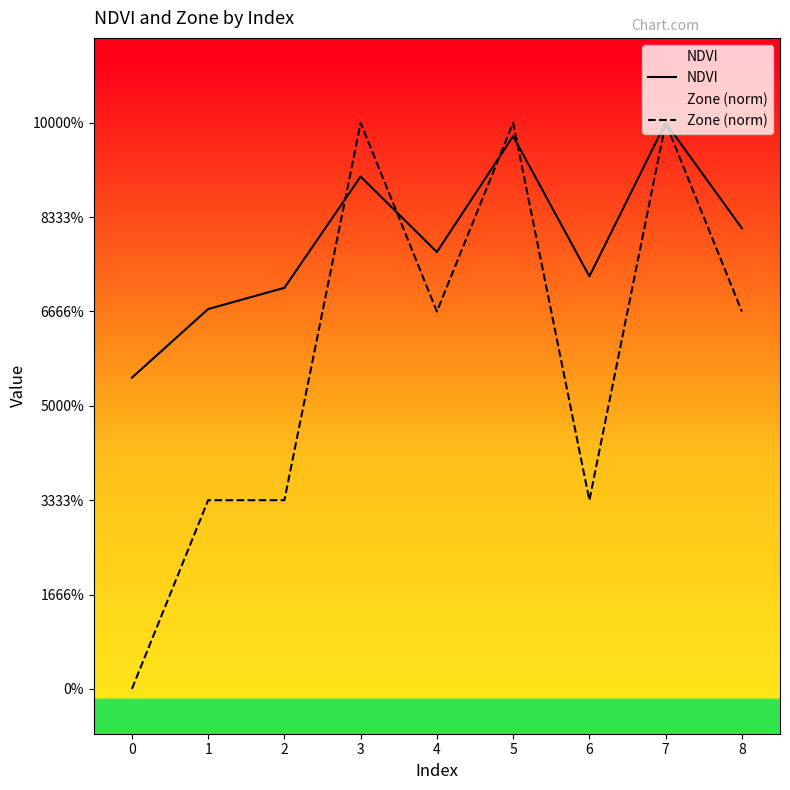

Reading right to left, list all the values displayed in this chart.

NDVI: 8=0.5	7=0.6	6=0.5	5=0.6	4=0.5	3=0.6	2=0.4	1=0.4	0=0.3
Zone (norm): 8=0.4	7=0.6	6=0.2	5=0.6	4=0.4	3=0.6	2=0.2	1=0.2	0=0.0